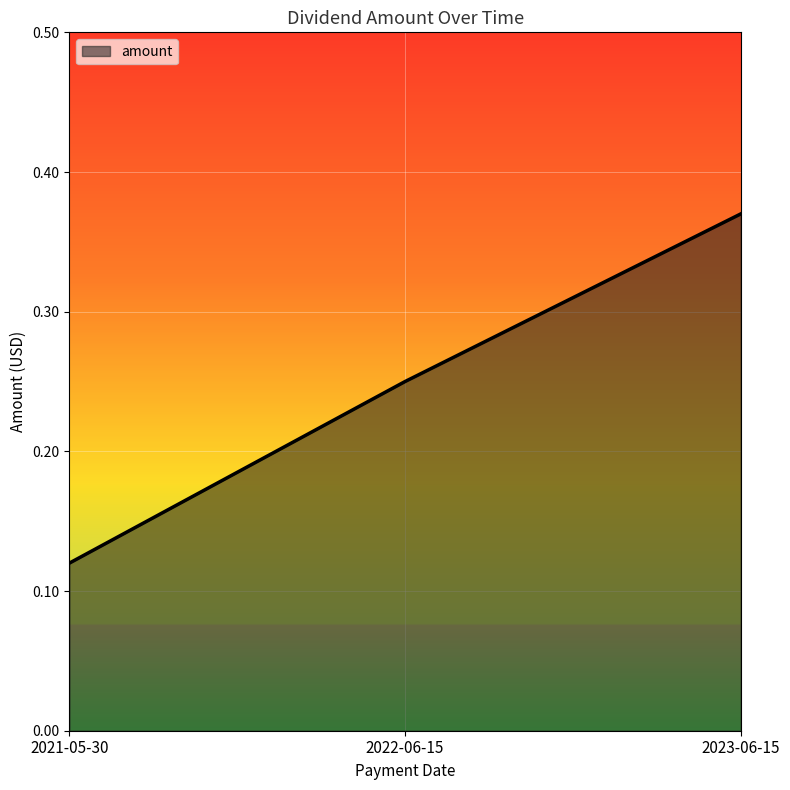

Count the values in the range 0 to 1.

3